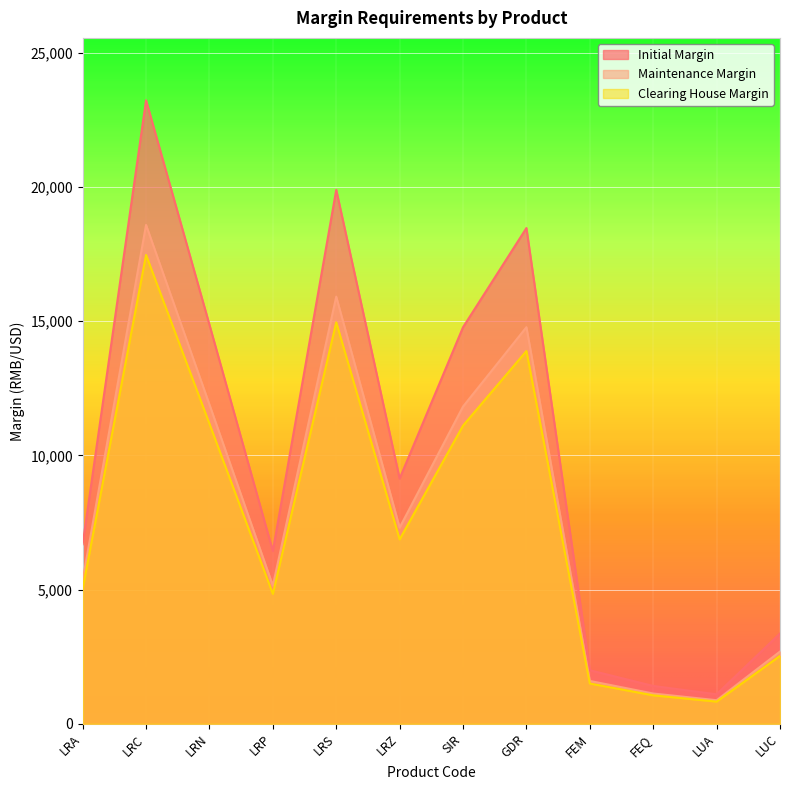

True or false: Initial Margin has a value of 3364 at LUC.

True